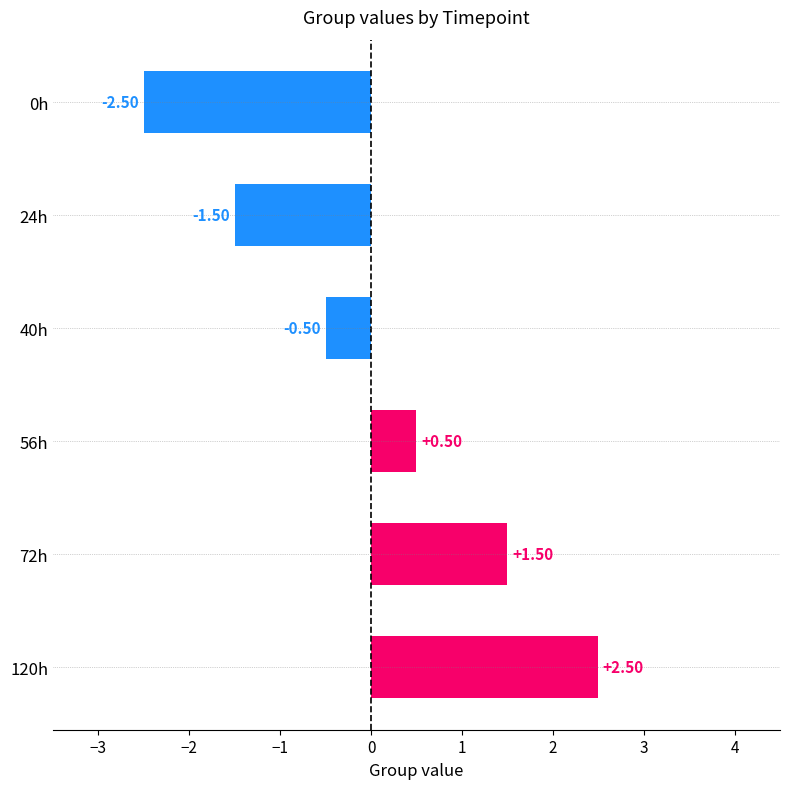

Are the bars horizontal?

Yes